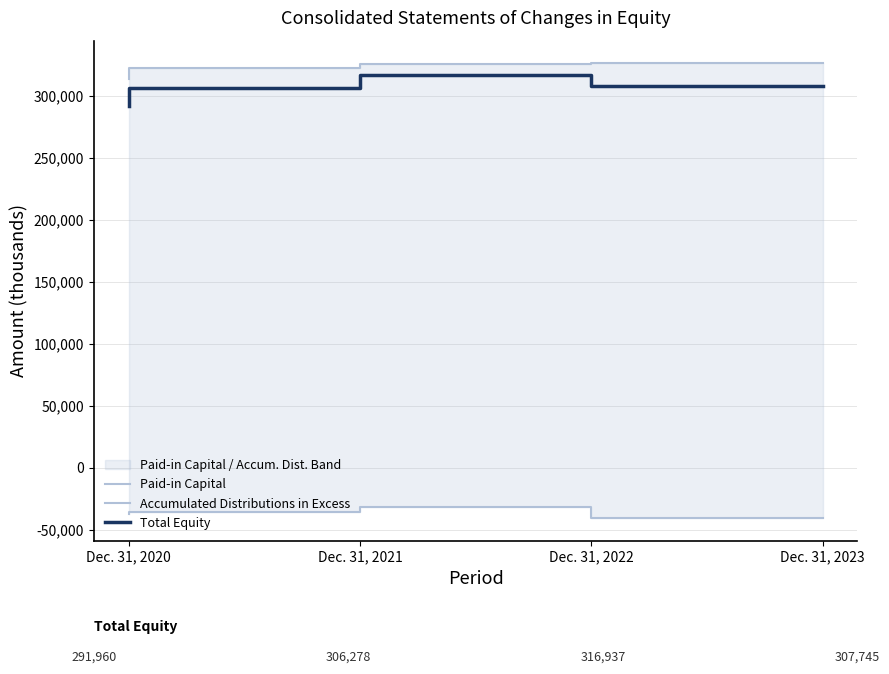

What is the greatest value displayed?

326379